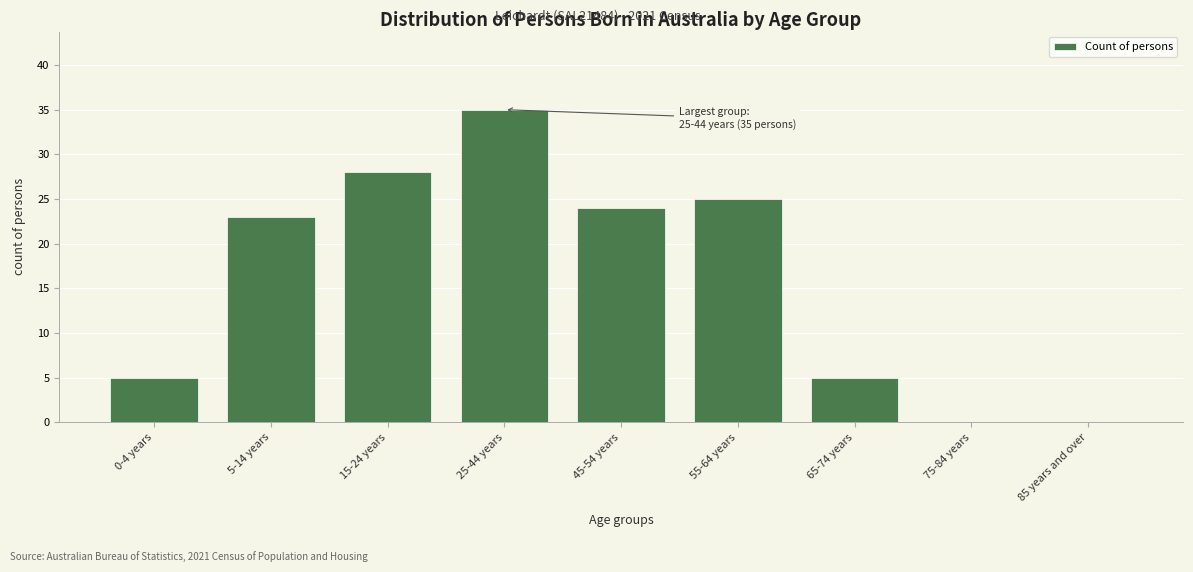

Reading left to right, transcribe all the data shown in this chart.

0-4 years=5	5-14 years=23	15-24 years=28	25-44 years=35	45-54 years=24	55-64 years=25	65-74 years=5	75-84 years=0	85 years and over=0